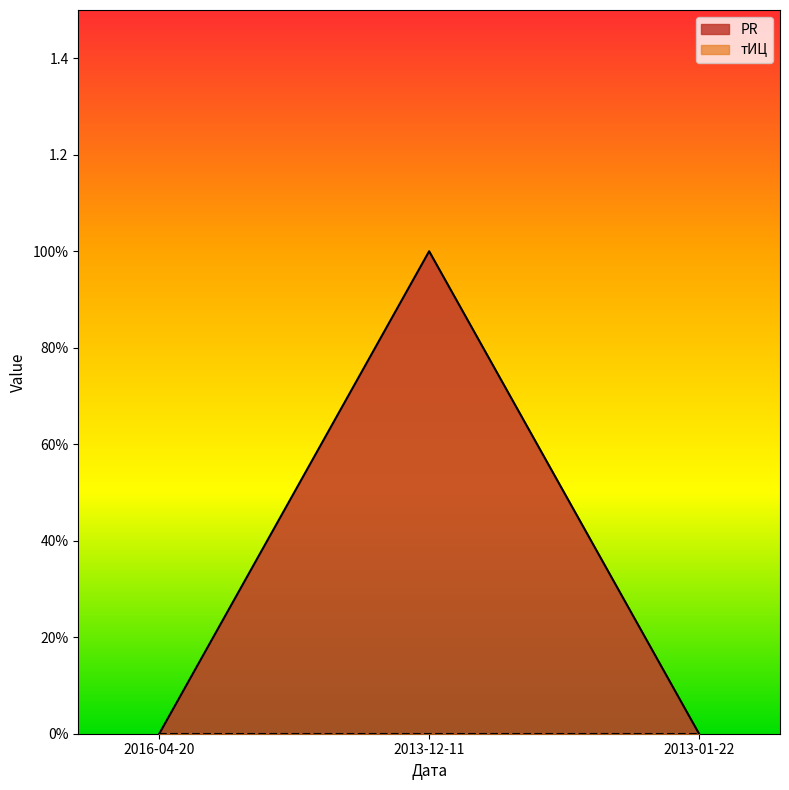

Reading right to left, what are all the values shown in this chart?

2013-01-22=0	2013-12-11=1	2016-04-20=0